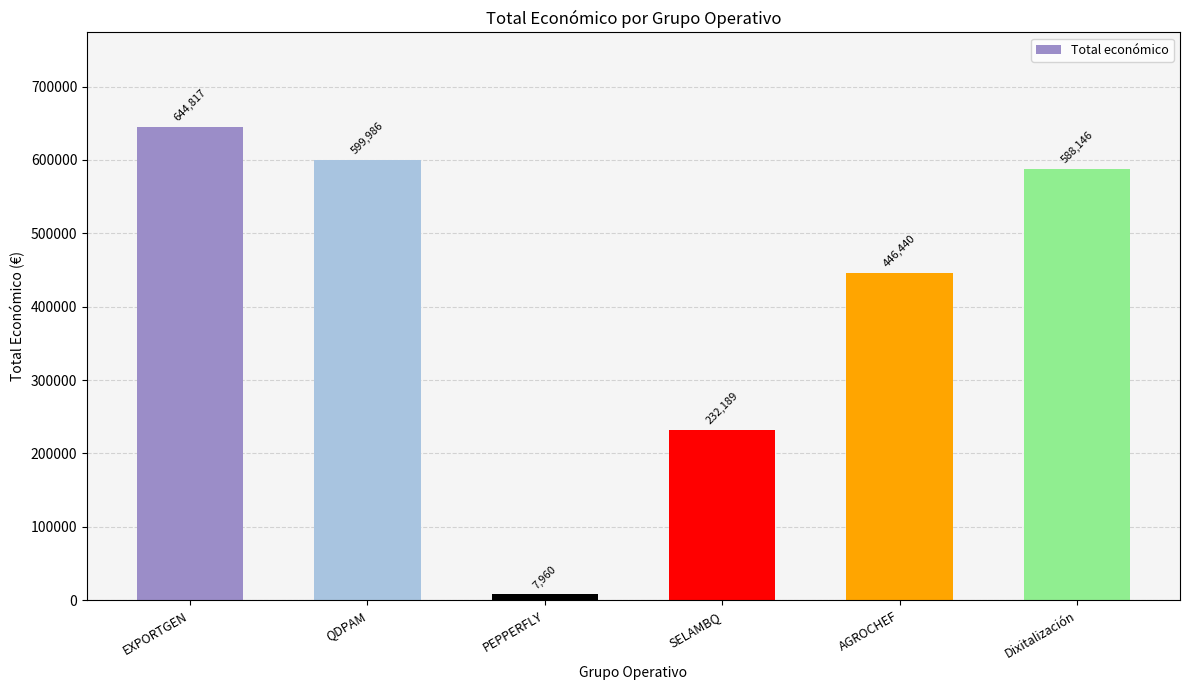

What is the average value?

419923